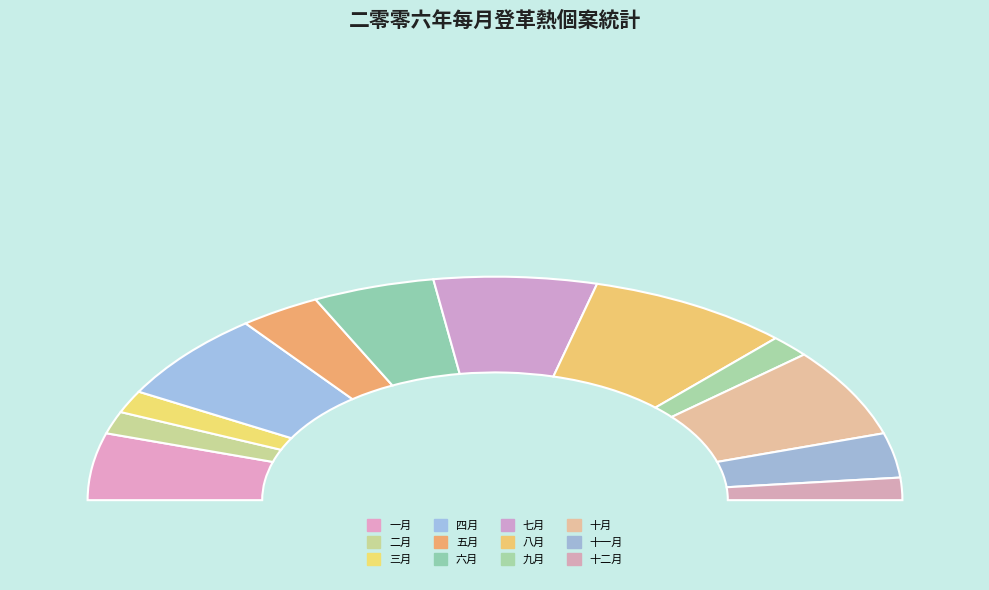

How many segments does this pie chart have?

12